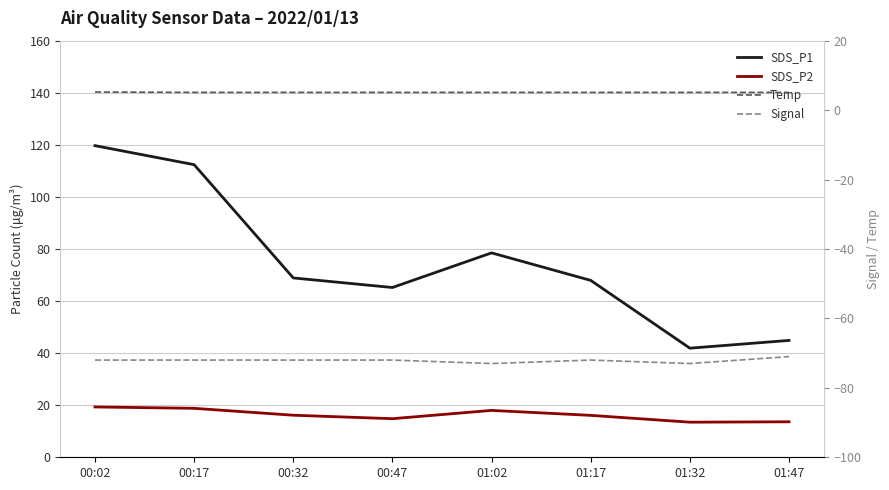

What is the difference between the highest and lowest values at 00:32?

140.9